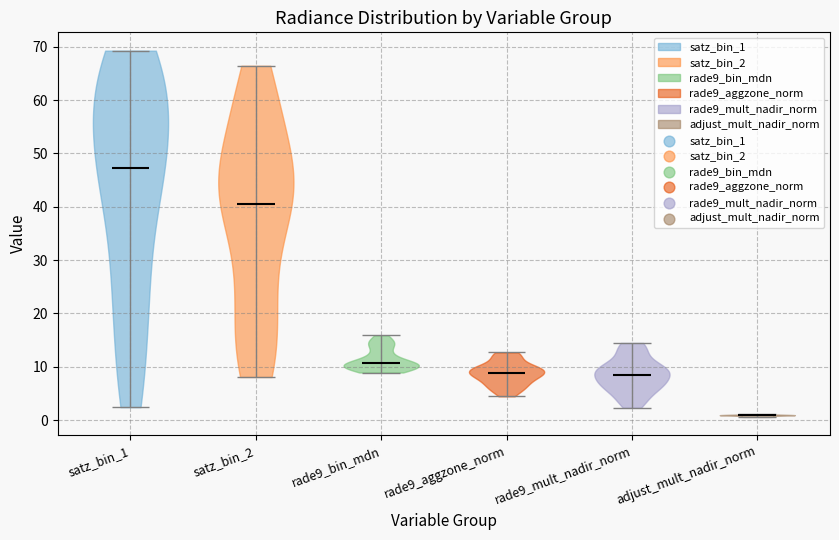

Which violin has the lowest median line?

adjust_mult_nadir_norm